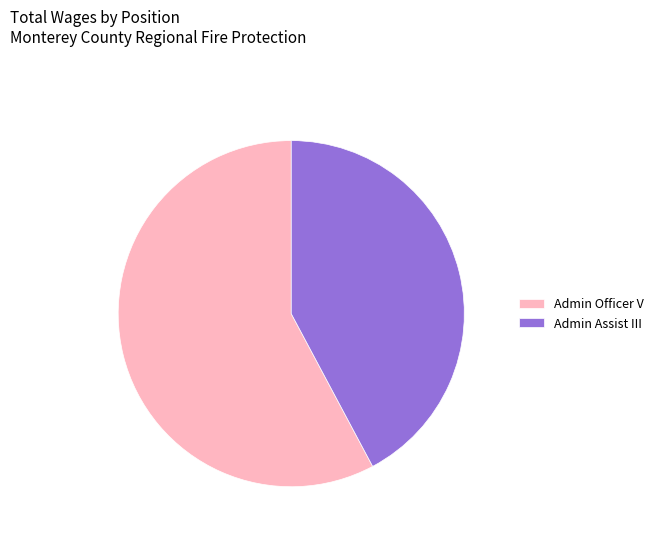

Does Admin Assist III represent more than half of the total?

No